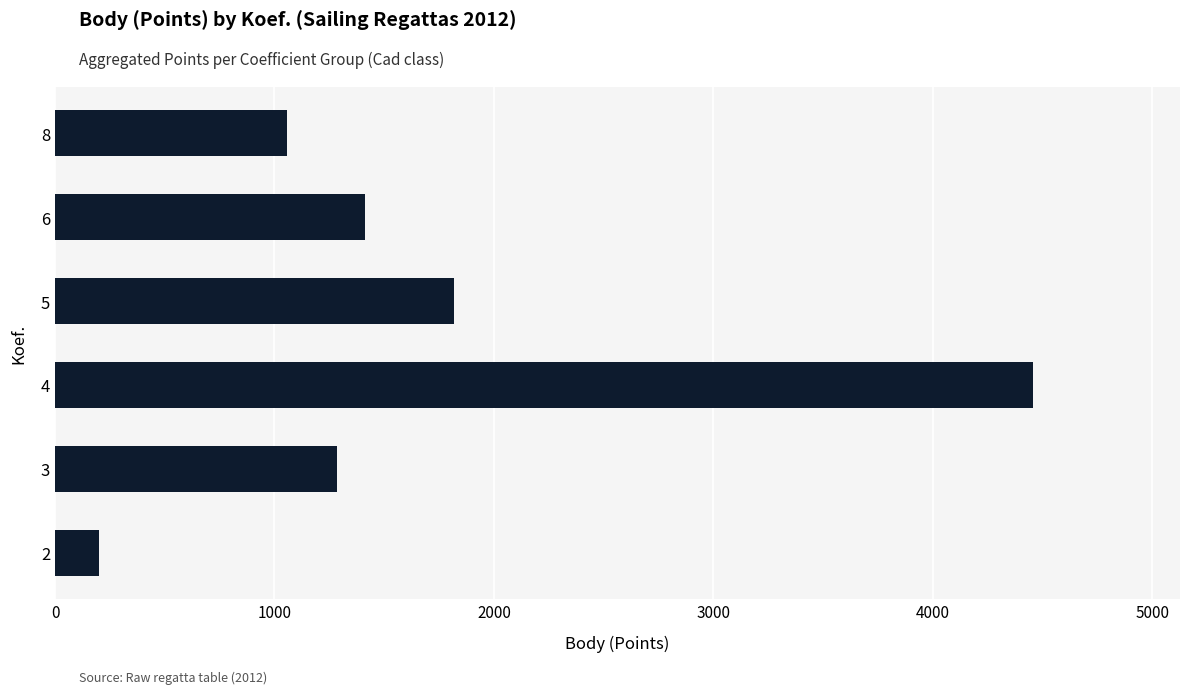

Rank the categories by value from lowest to highest.

2, 8, 3, 6, 5, 4